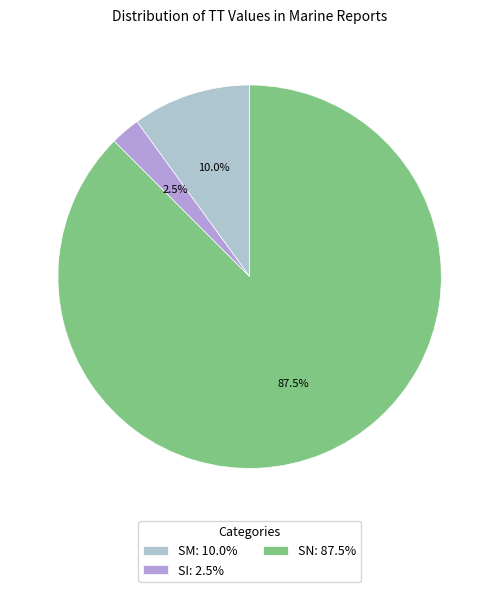

What is the total percentage of SN and SI?

90.0%